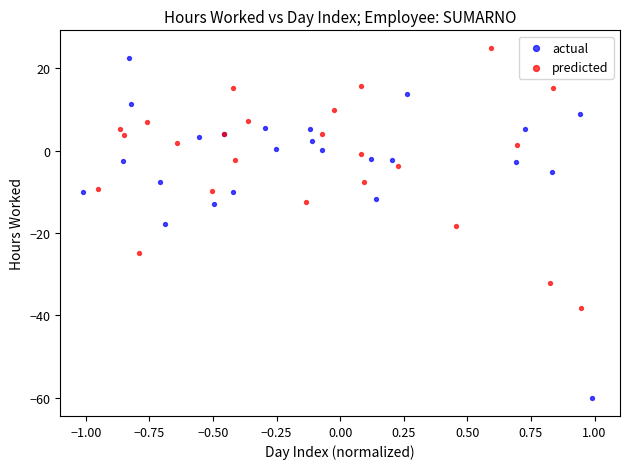

Which series contains the lowest Y value?

actual